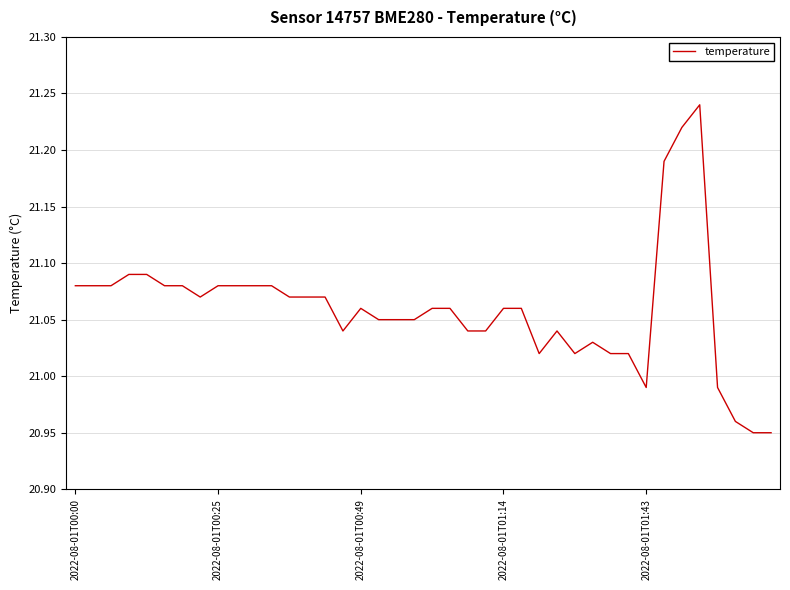

What is the difference between the maximum and minimum values?

0.3